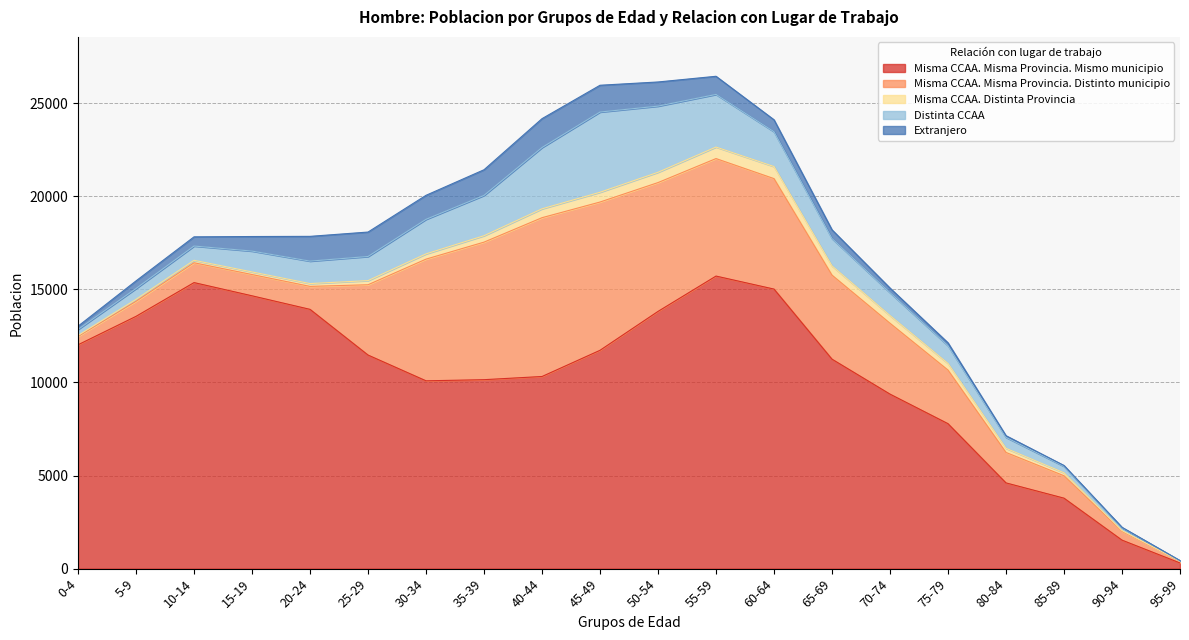

Which series has the largest total across all categories?

Misma CCAA. Misma Provincia. Mismo municipio